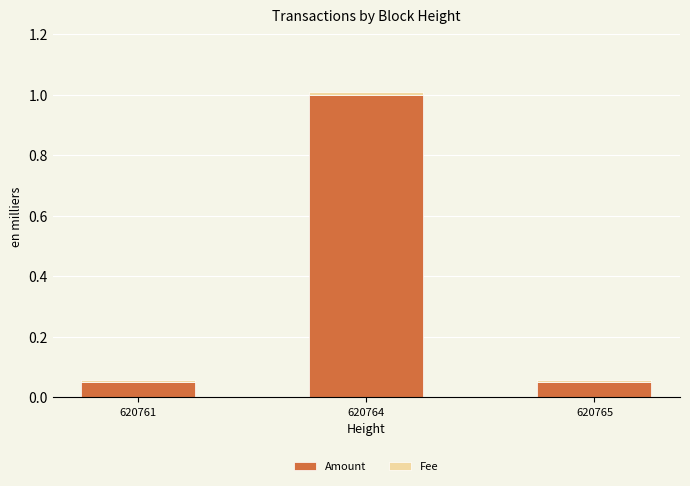

Does the chart contain stacked bars?

Yes